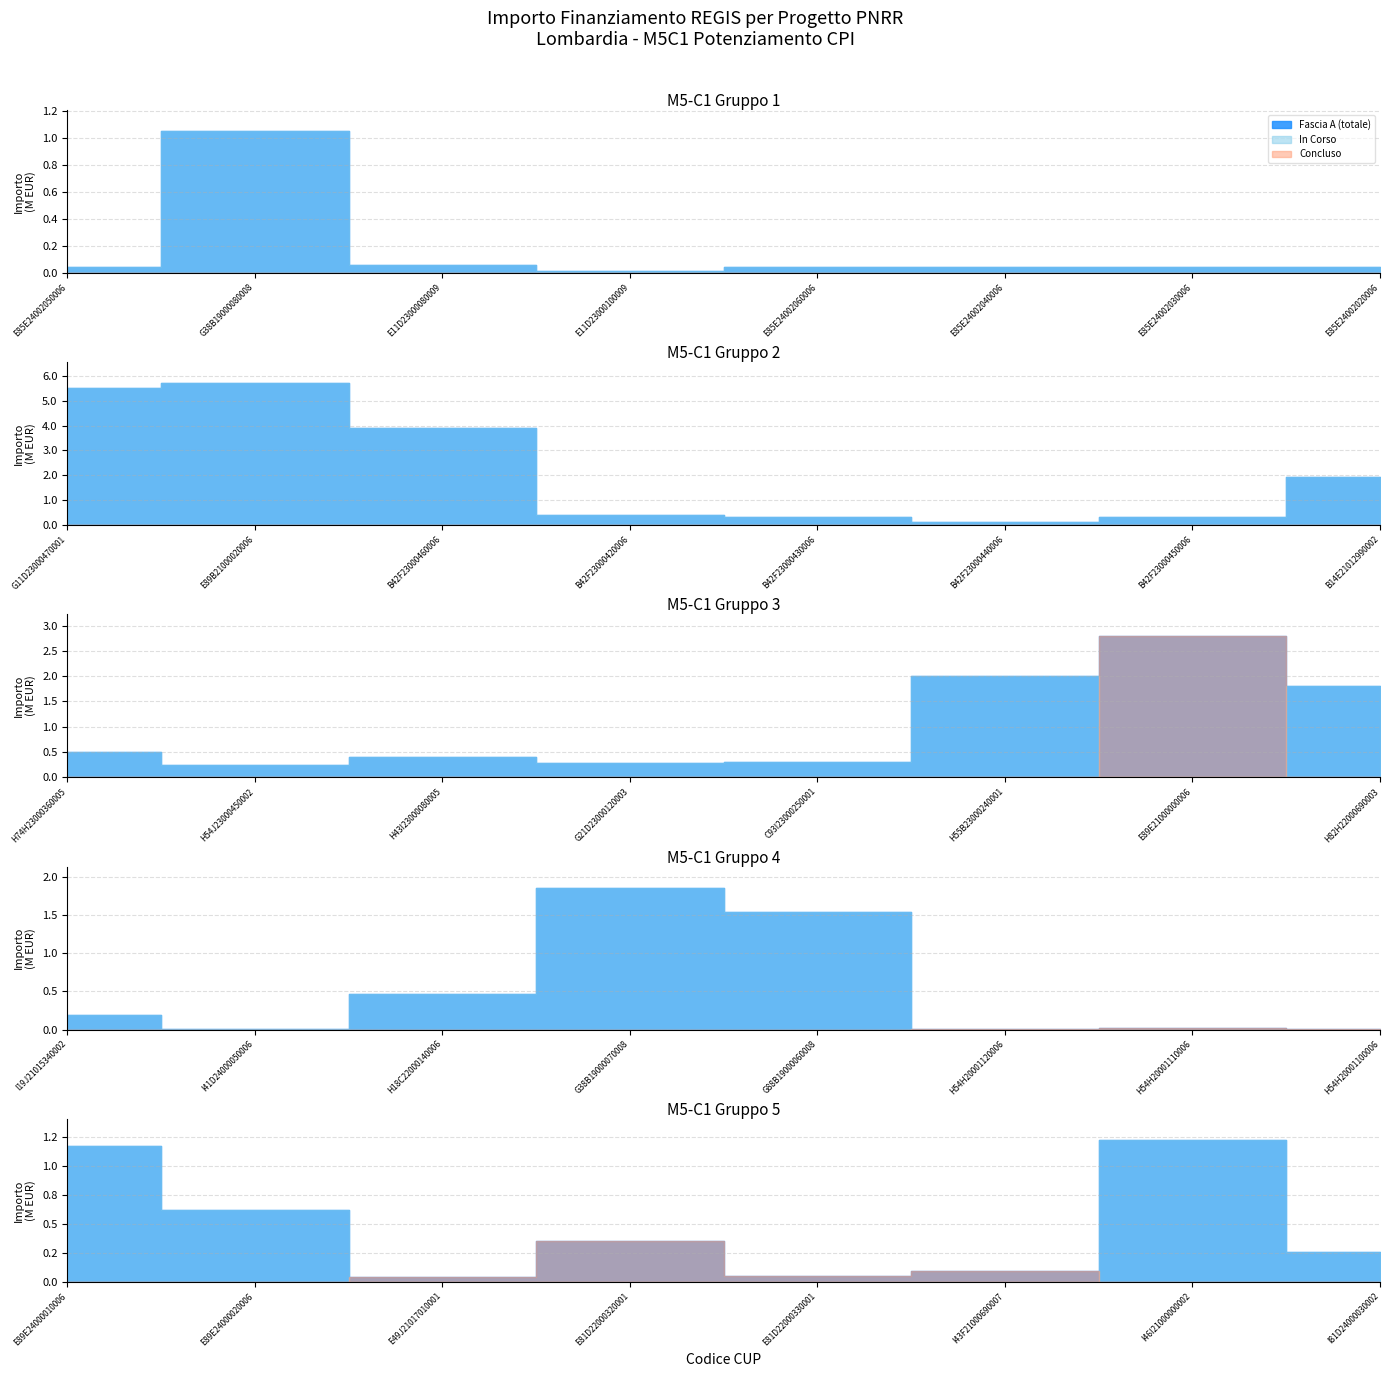

True or false: Fascia A and Concluso cross at least once.

False